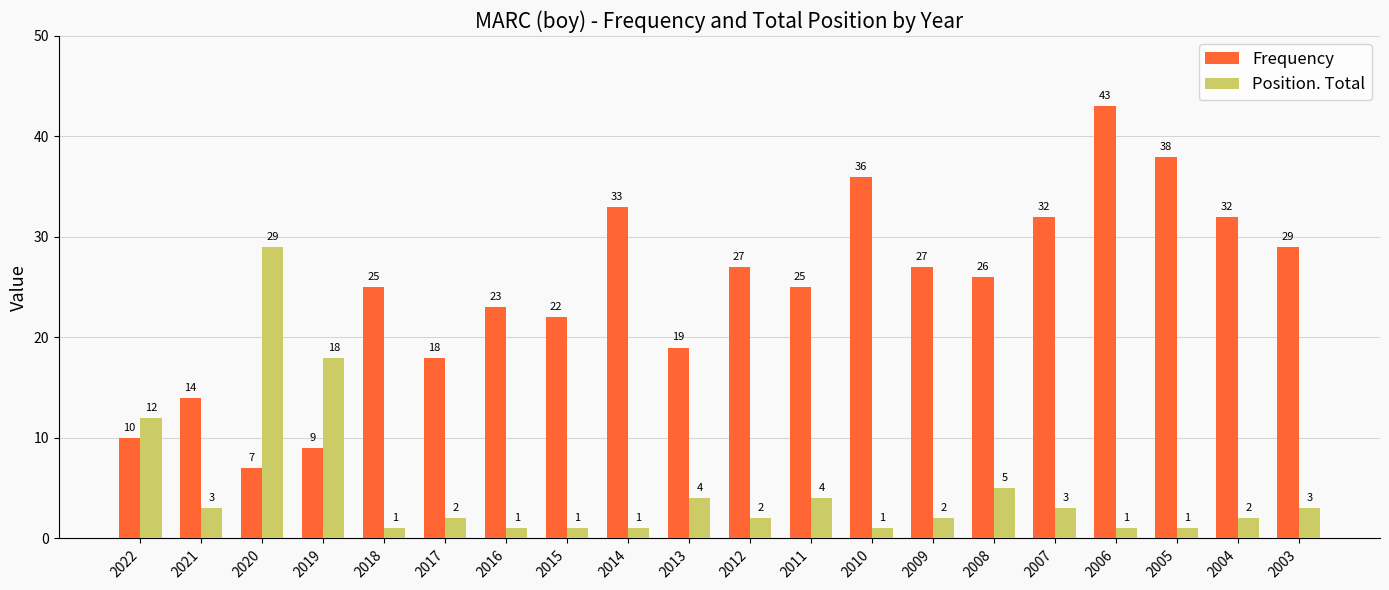

Read the Frequency value at 2009, to the nearest 5.

25